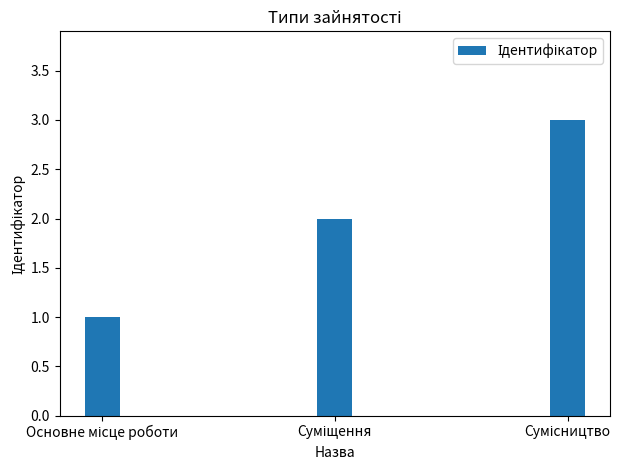

What is the greatest value displayed?

3